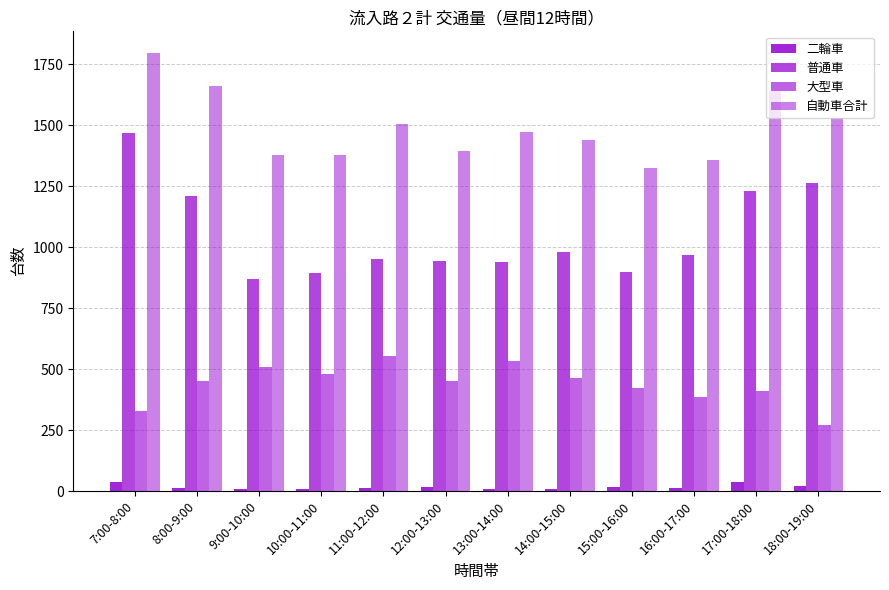

At which category does the chart reach its minimum across all series?

13:00-14:00